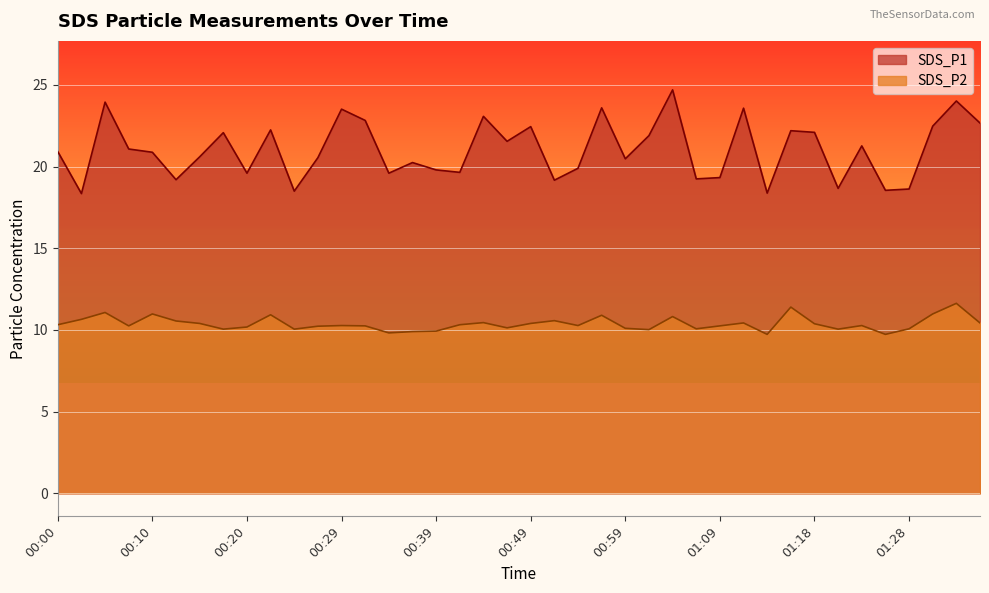

How many values in the SDS_P1 series are below 20?

15